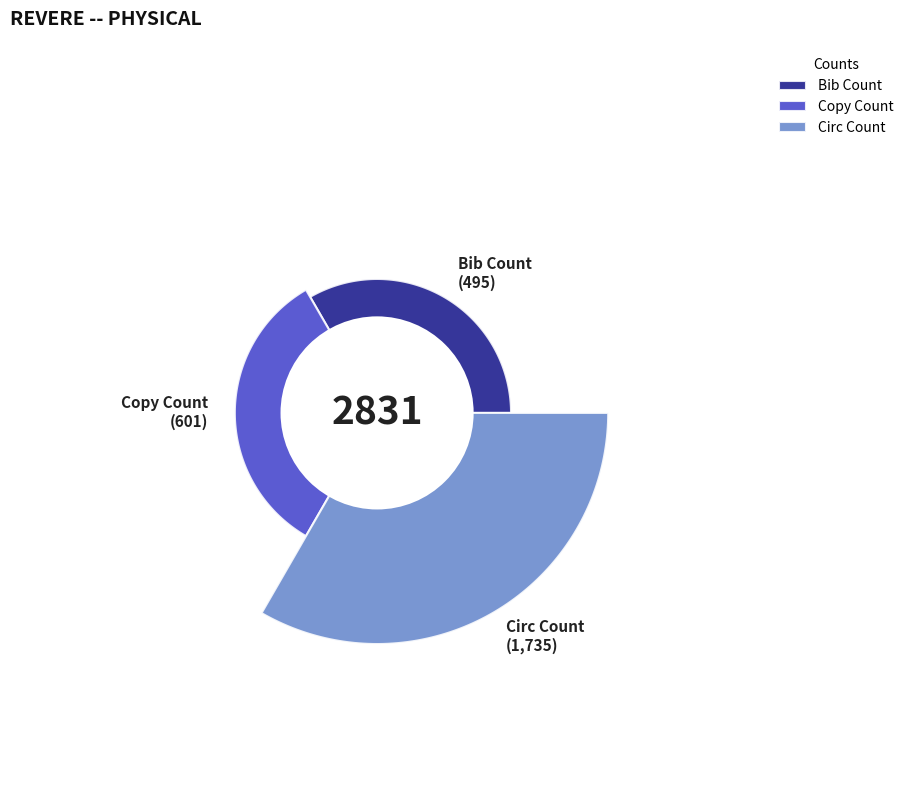

How many slices are in this pie chart?

3